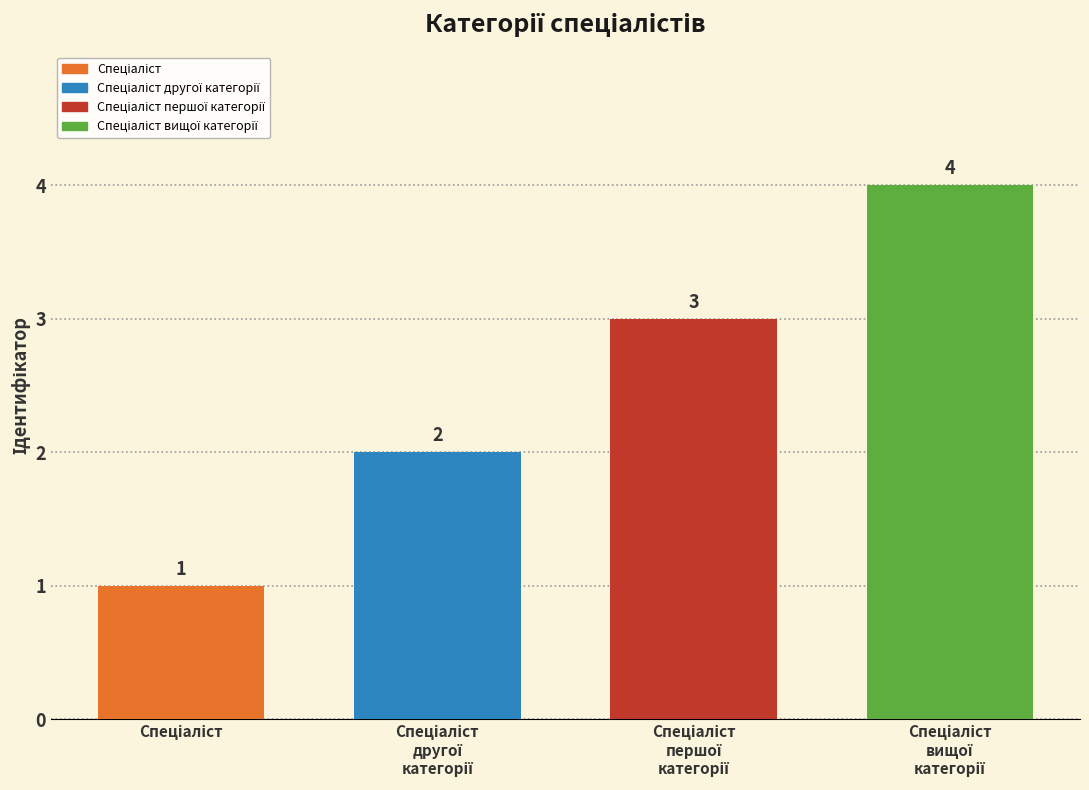

Where is the data nearest to the value 2?

Спеціаліст другої категорії